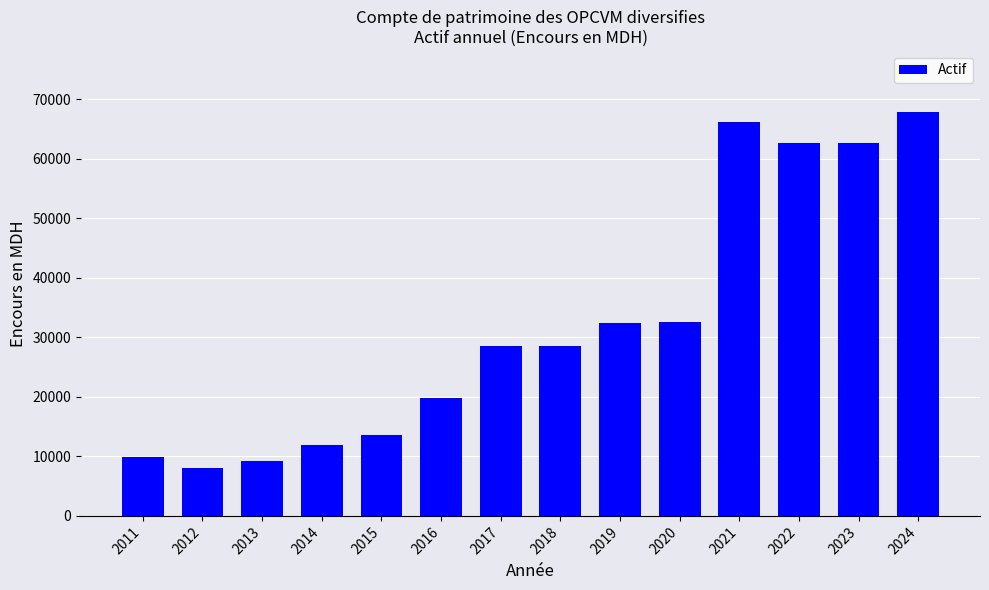

The chart shows a value of 8086.5 at 2012. True or false?

True